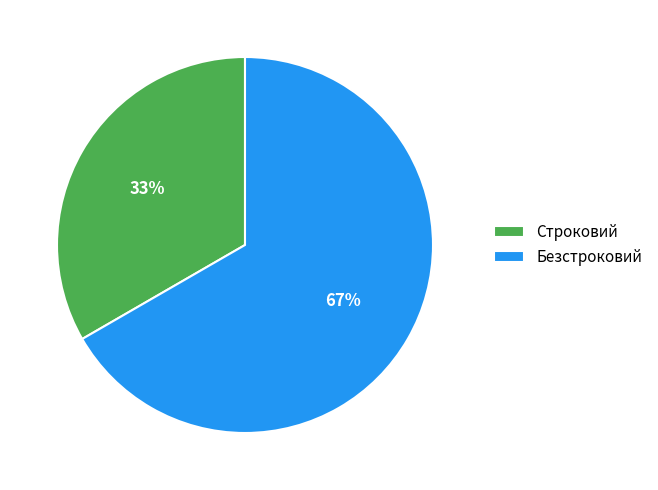

Is the sum of Безстроковий and Строковий greater than half?

Yes